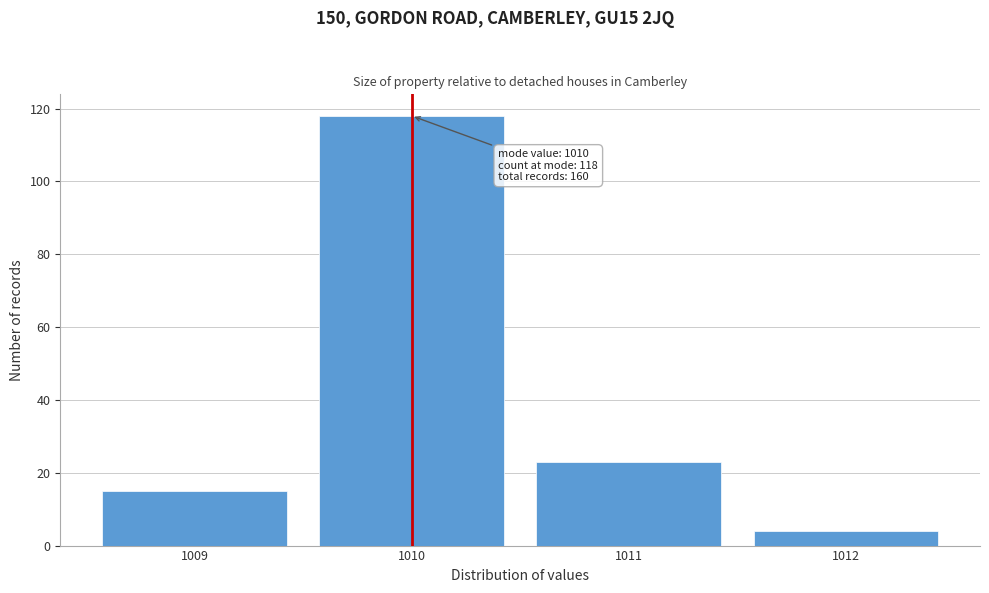

Over which range of the x-axis is the bar tallest?

1009.5 to 1010.5